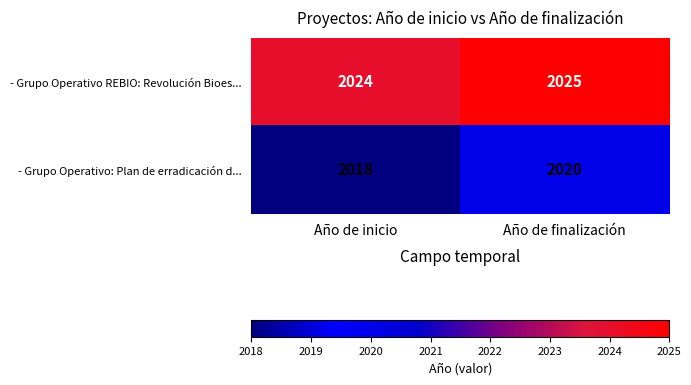

What is the average value of the - Grupo Operativo: Plan de erradicación d... series?

2019